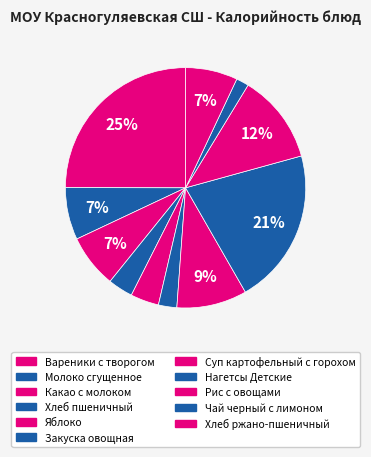

Count the number of slices in the pie.

11